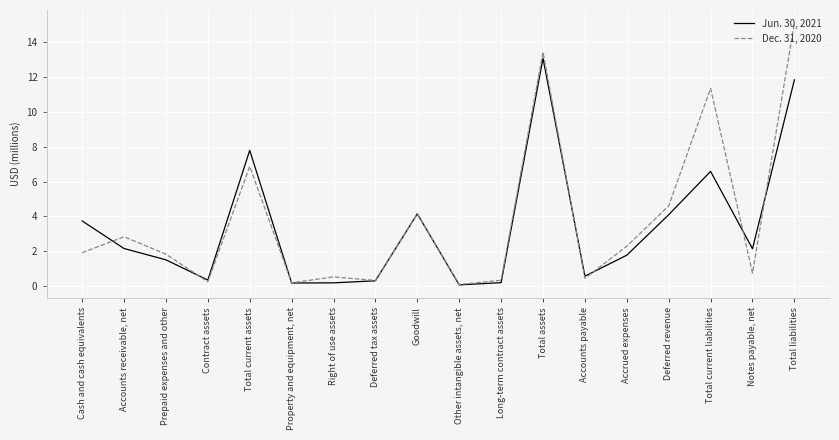

What position from the right is Property and equipment, net?

13